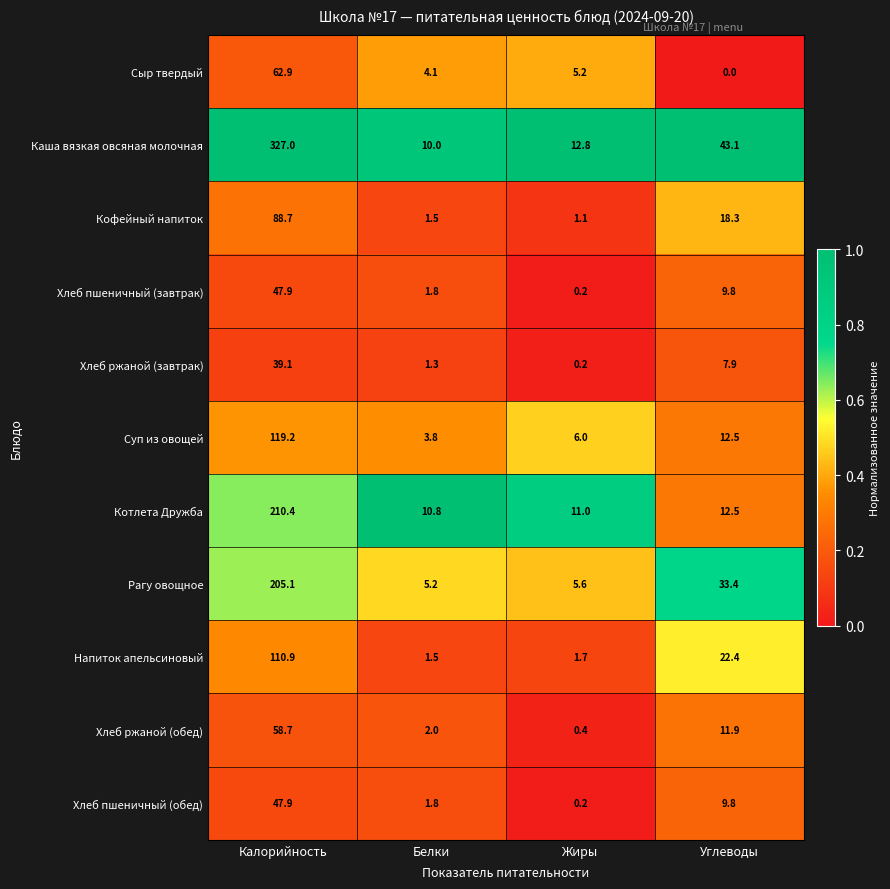

True or false: Суп из овощей has a value of 12.5 at Углеводы.

True